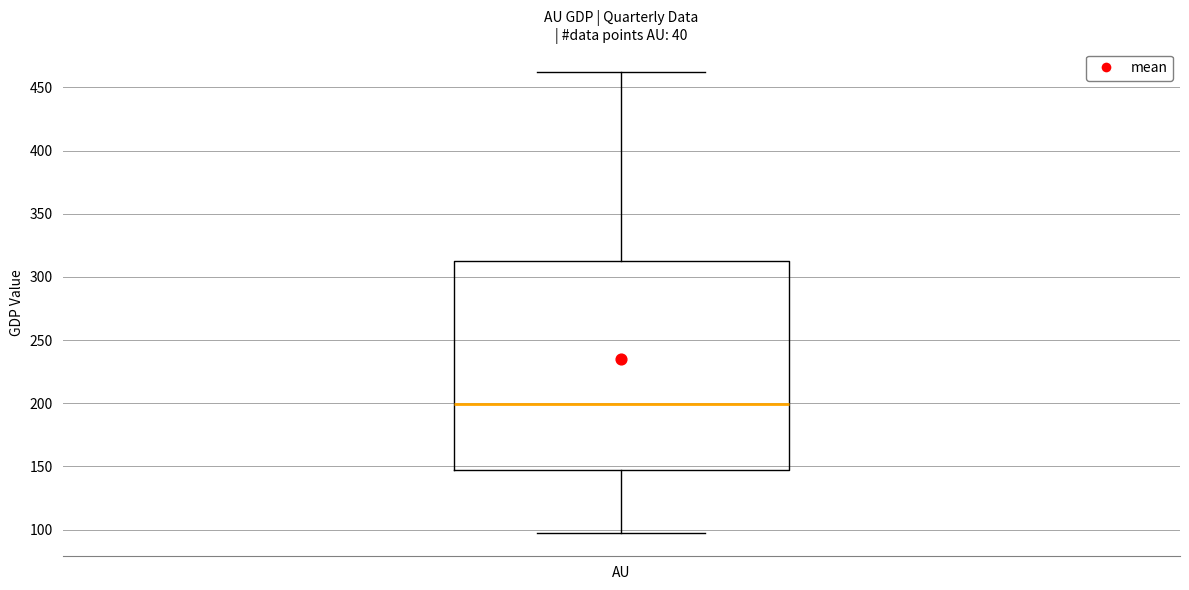

Where does the lower whisker of the box for AU end on the y-axis? The values are not printed on the chart, so give them approximately, as read against the axis.

95